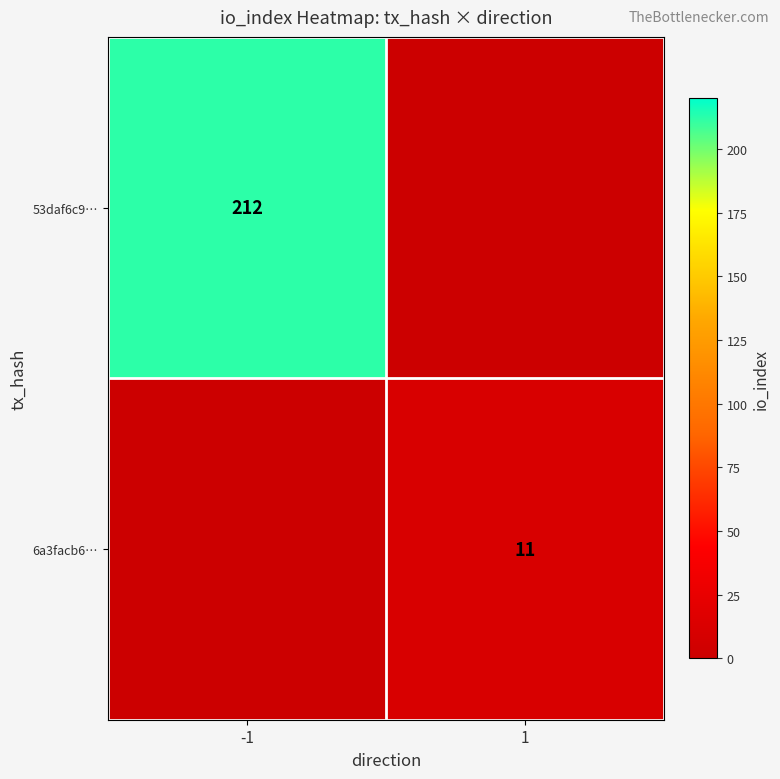

The value of 53daf6c9… at -1 is 212. True or false?

True